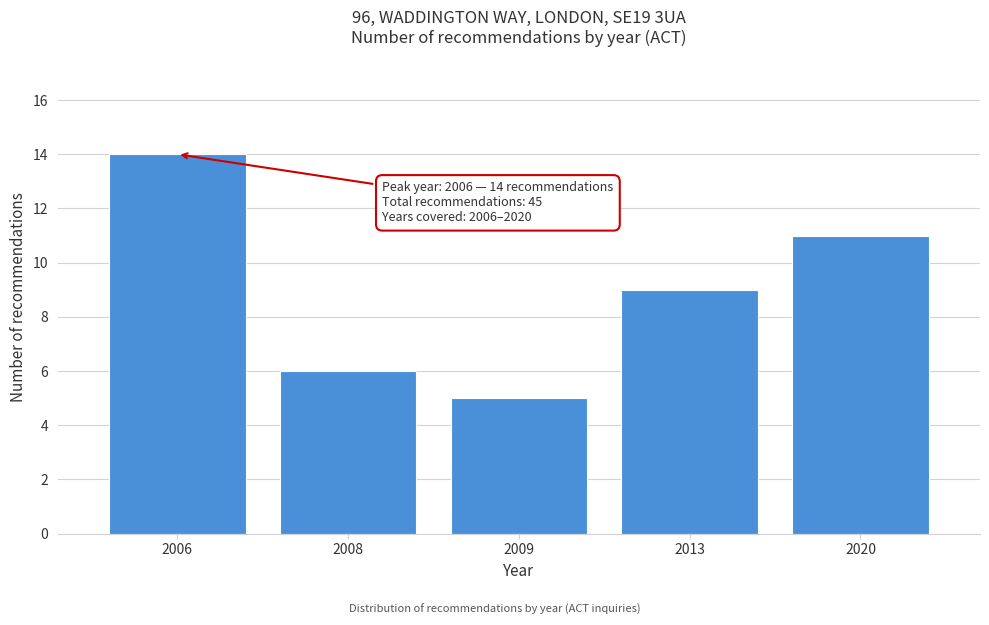

Reading left to right, what are all the values shown in this chart?

14	6	5	9	11